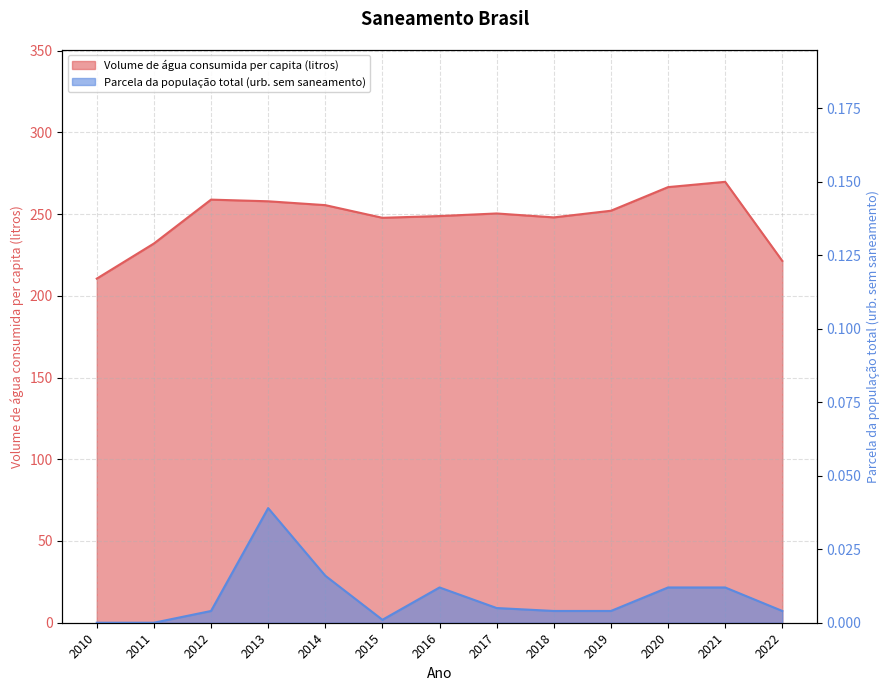

True or false: Volume de água consumida per capita (litros) and Parcela da população total (urb. sem saneamento) intersect in this chart.

False